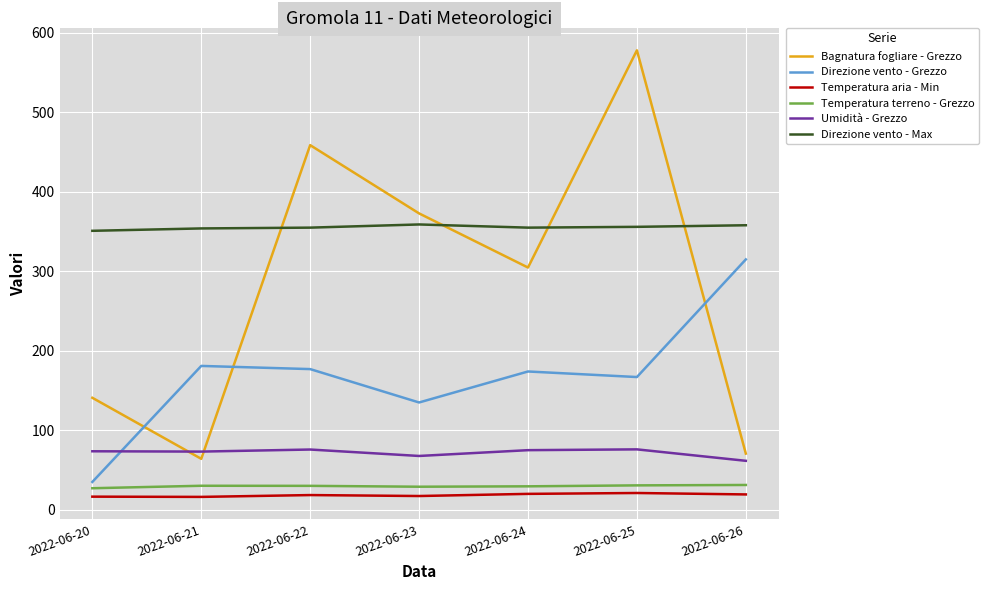

True or false: Temperatura aria - Min and Direzione vento - Grezzo cross at least once.

False